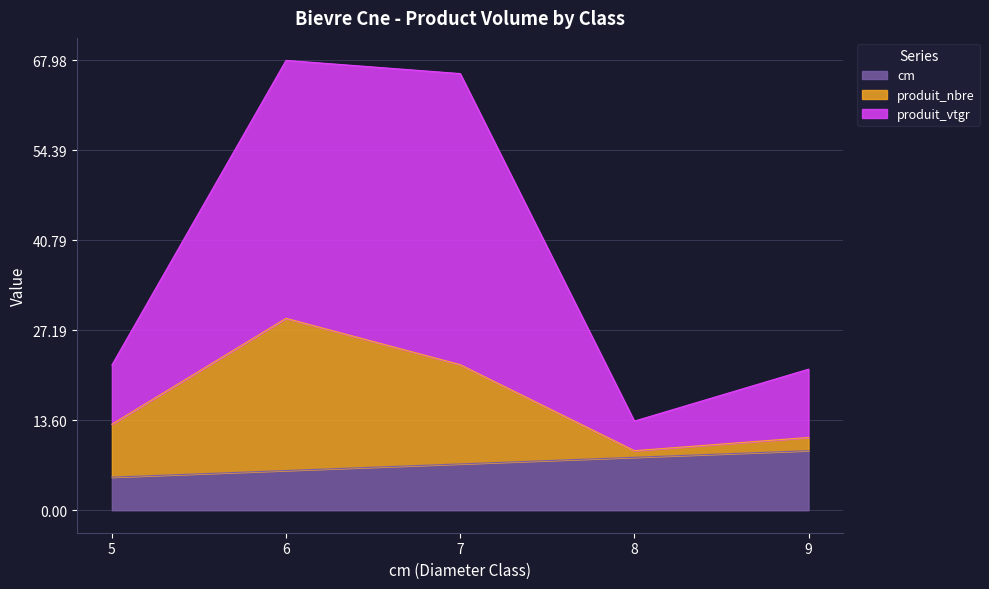

Where is the first local maximum for produit_vtgr?

6